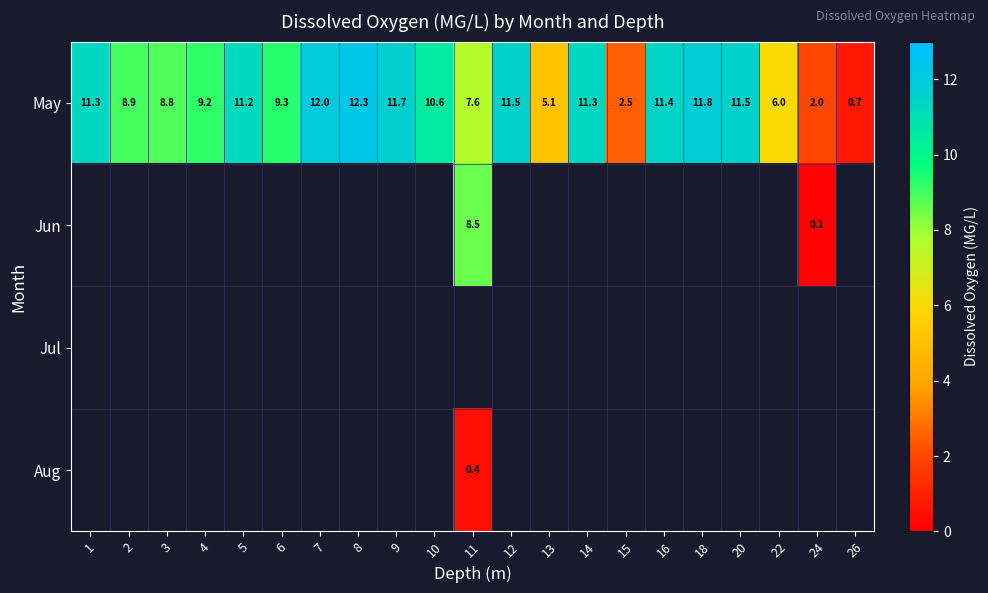

Which category has the lowest value in the May series?

26